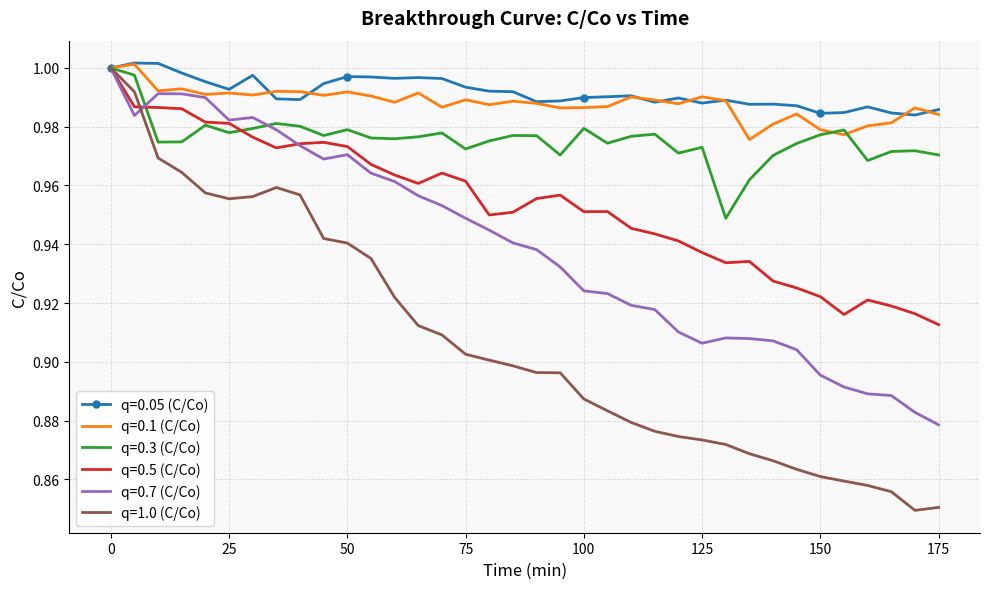

Which series has the largest range (max minus min)?

q=1.0 (C/Co)